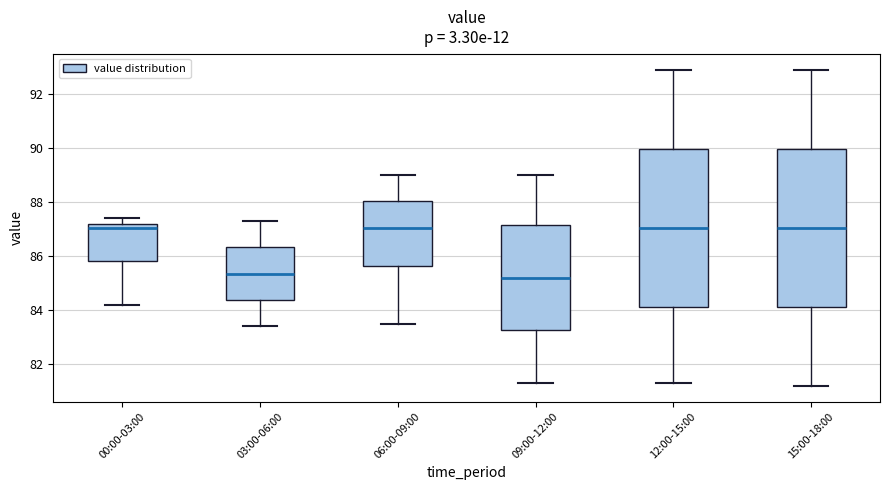

Reading left to right, transcribe this box plot: for each box, give where its median line is, the range the box spans, and where its two whiskers end, as read against the y-axis. The values are not printed on the chart, so give them approximately, as read against the axis.

00:00-03:00: median 87.0, box 85.8 to 87.2, whiskers 84.2 to 87.4
03:00-06:00: median 85.4, box 84.4 to 86.4, whiskers 83.4 to 87.4
06:00-09:00: median 87.0, box 85.6 to 88.0, whiskers 83.6 to 89.0
09:00-12:00: median 85.2, box 83.2 to 87.2, whiskers 81.4 to 89.0
12:00-15:00: median 87.0, box 84.2 to 90.0, whiskers 81.4 to 93.0
15:00-18:00: median 87.0, box 84.2 to 90.0, whiskers 81.2 to 93.0